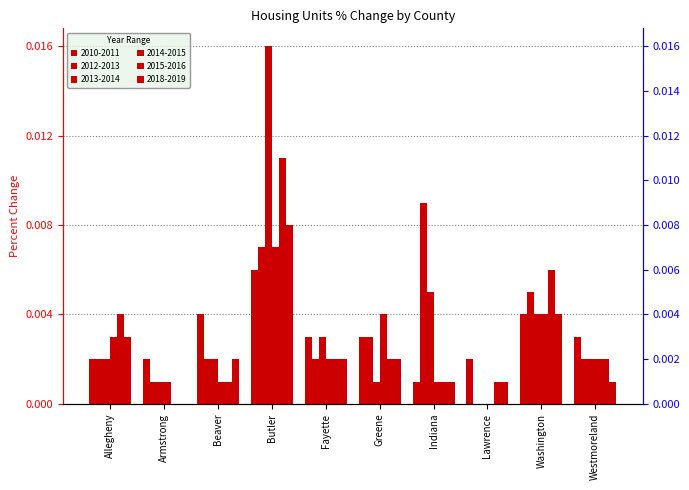

The 2014-2015 series shows 0.0 at Beaver. True or false?

False